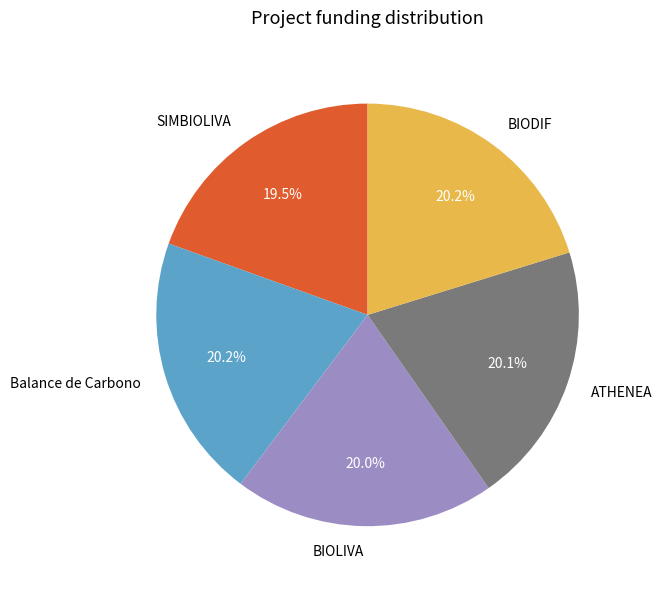

Count the number of slices in the pie.

5